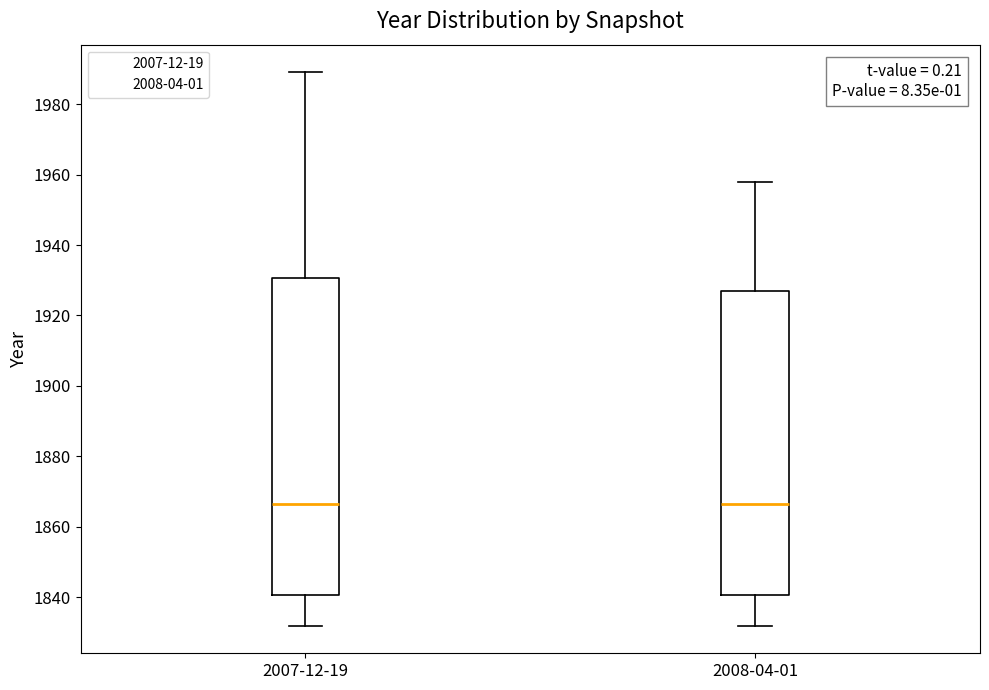

Where is the upper edge of the box for 2007-12-19 on the y-axis? The values are not printed on the chart, so give them approximately, as read against the axis.

1930